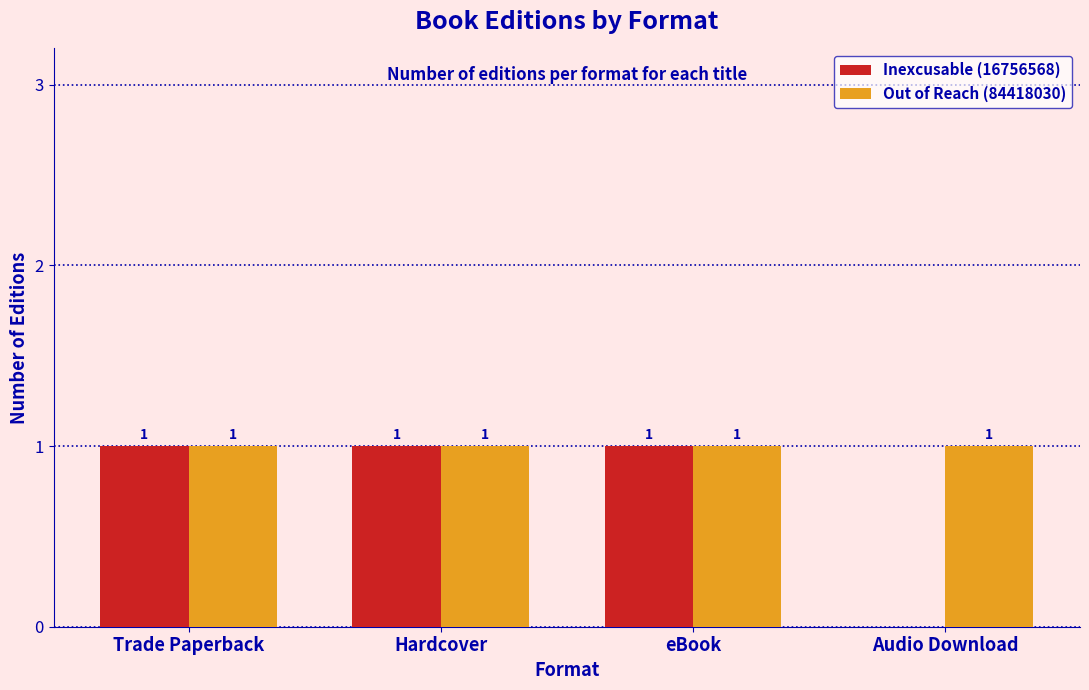

What are all the series names shown in the legend?

Inexcusable (16756568), Out of Reach (84418030)